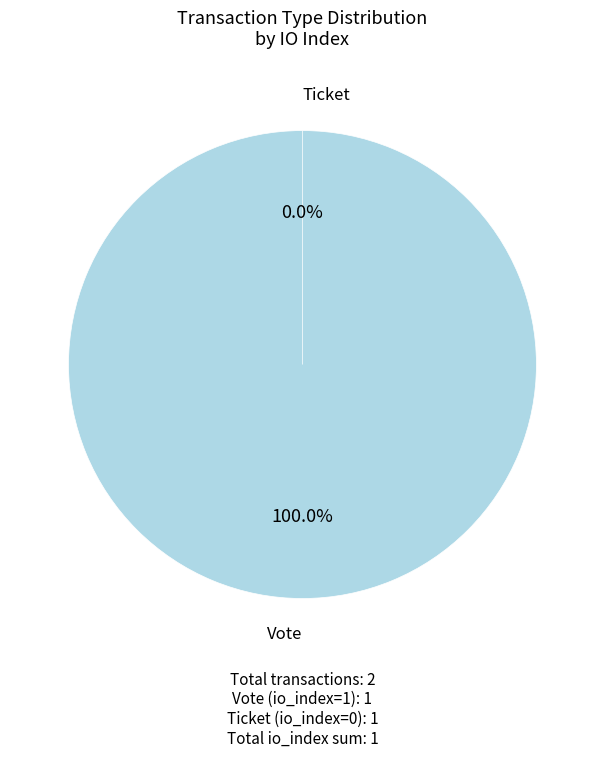

To the nearest percent, what is the difference between the largest and smallest slice percentages?

100%